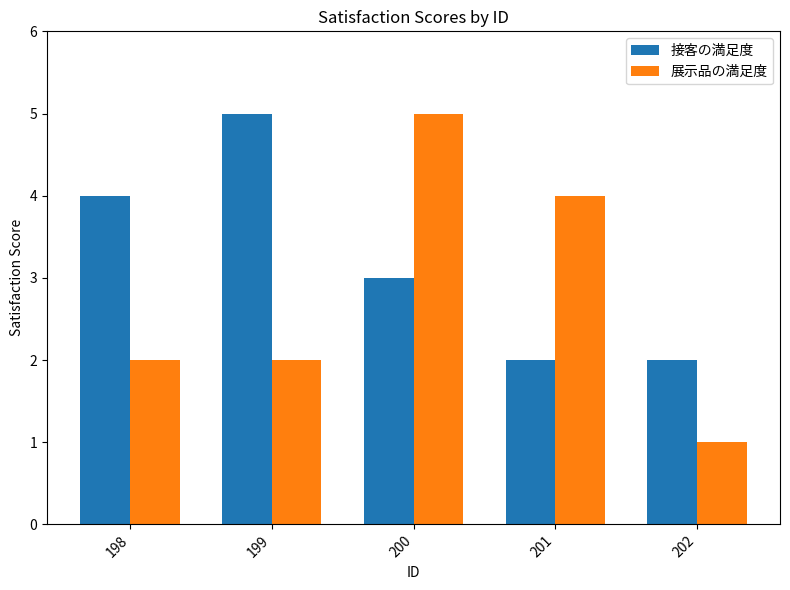

What are all the series names shown in the legend?

接客の満足度, 展示品の満足度